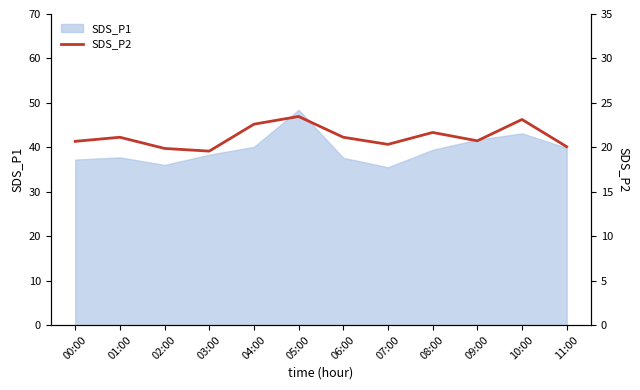

The value at 01:00 is 21.1. True or false?

True